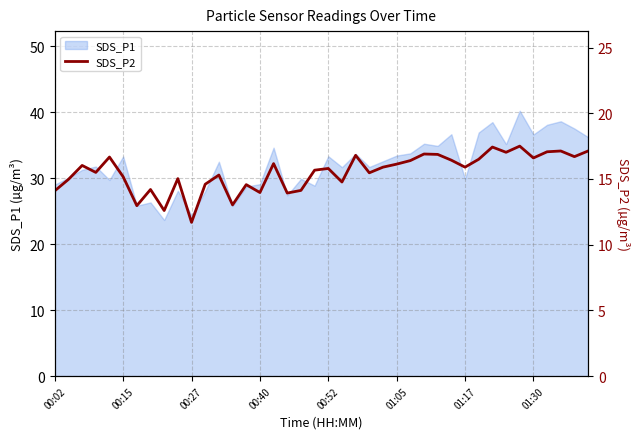

What is the lowest value of the SDS_P1 series?

23.7